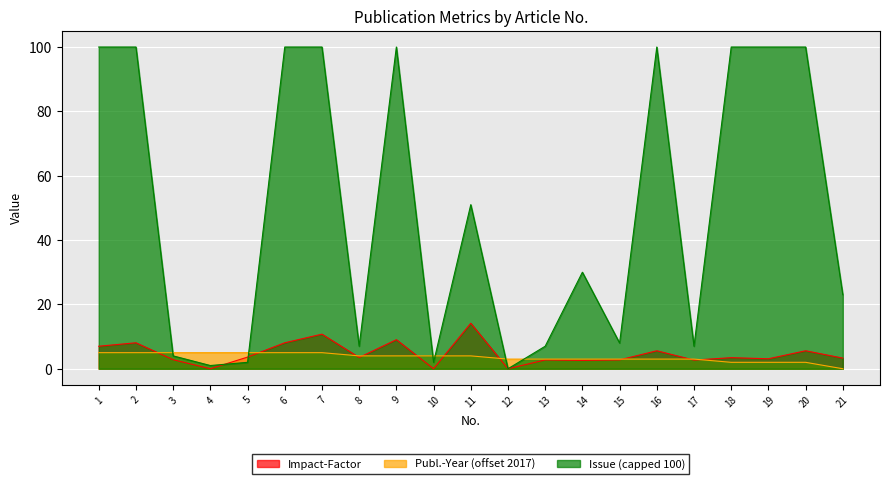

Reading right to left, transcribe all the data shown in this chart.

Impact-Factor: 21=3.3	20=5.6	19=3.1	18=3.4	17=2.7	16=5.6	15=2.7	14=2.6	13=2.7	12=0.0	11=14.1	10=0.0	9=9.0	8=3.5	7=10.8	6=8.1	5=3.6	4=0.0	3=2.8	2=8.1	1=7.0
Publ.-Year: 21=0.0	20=2.0	19=2.0	18=2.0	17=3.0	16=3.0	15=3.0	14=3.0	13=3.0	12=3.0	11=4.0	10=4.0	9=4.0	8=4.0	7=5.0	6=5.0	5=5.0	4=5.0	3=5.0	2=5.0	1=5.0